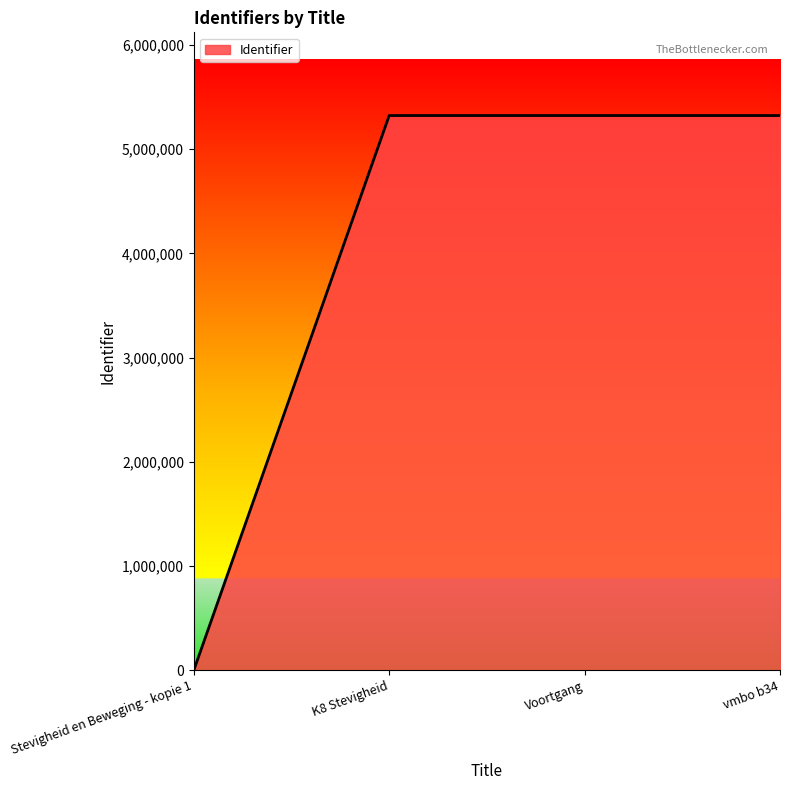

Which has a higher value, Stevigheid en Beweging - kopie 1 or vmbo b34?

vmbo b34